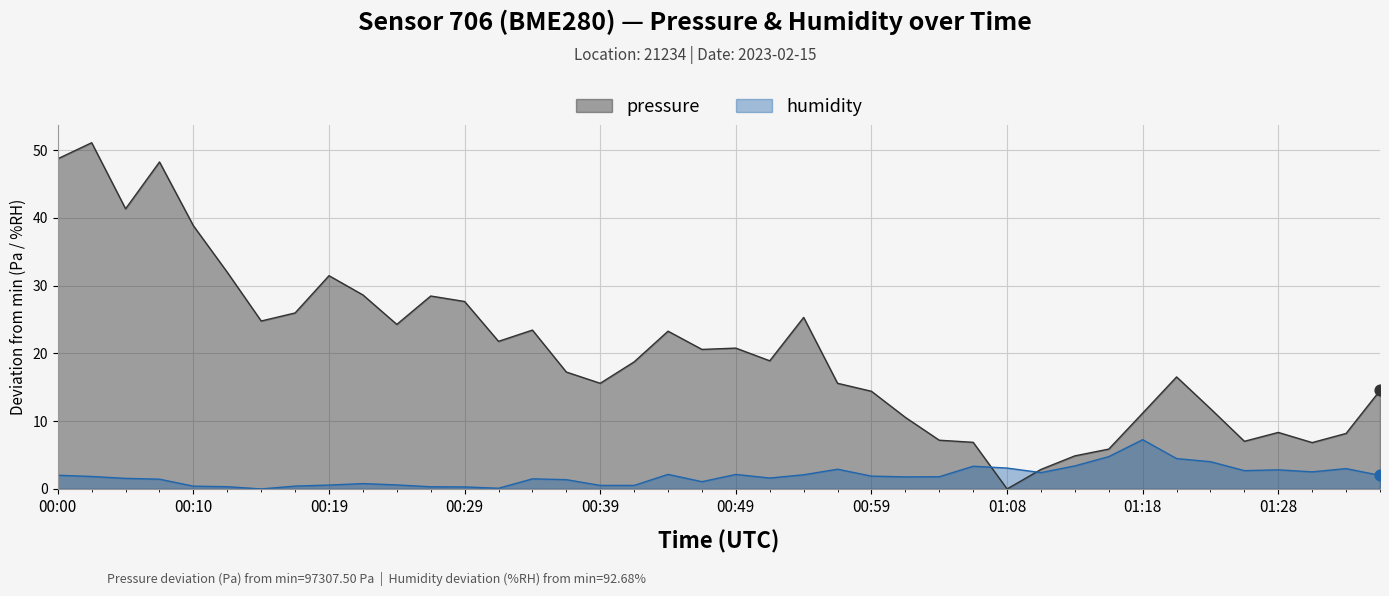

What are all the series names shown in the legend?

pressure, humidity